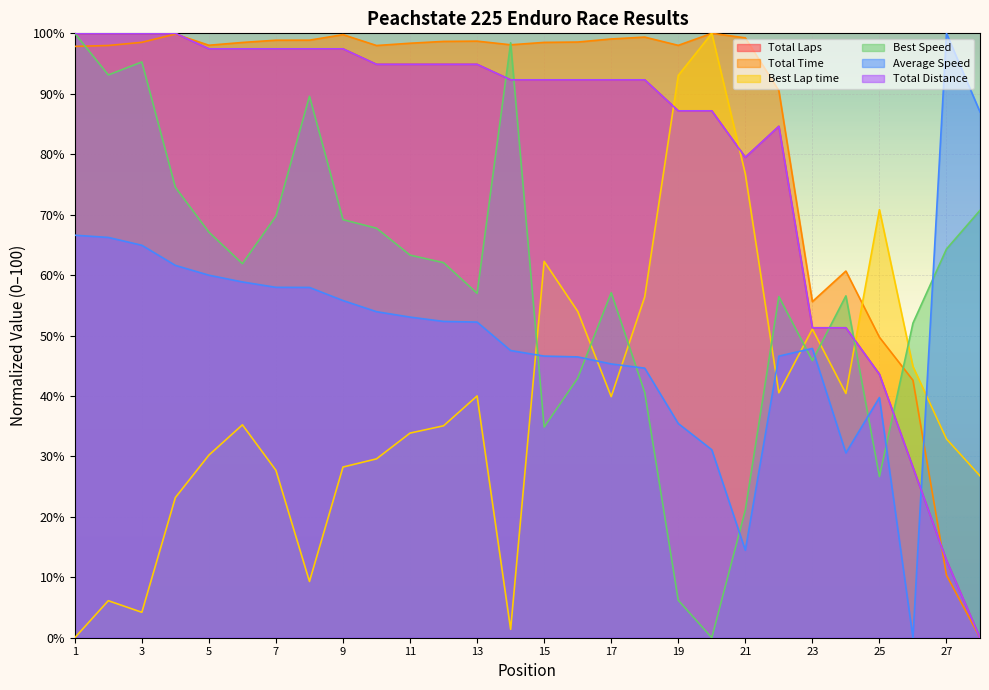

The value of Total Time at 10 is 128.0. True or false?

False